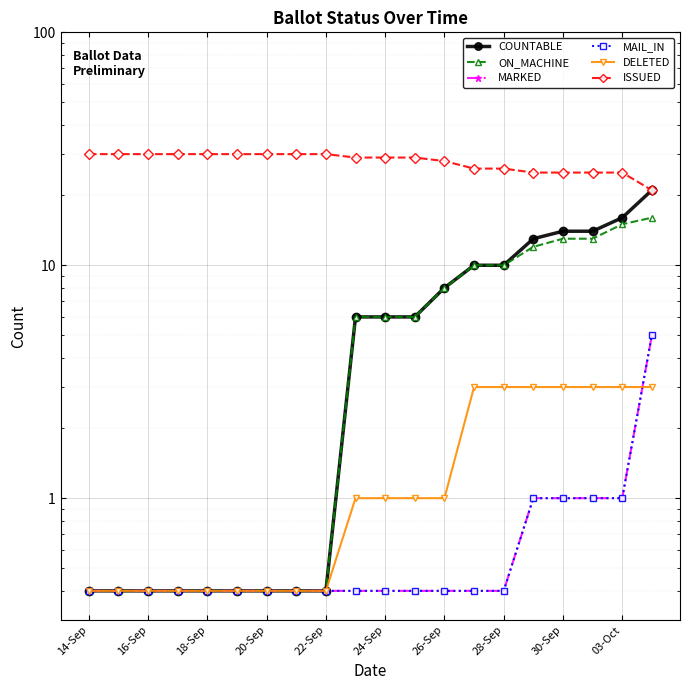

Which series changed the most between 14-Sep and 19?

COUNTABLE